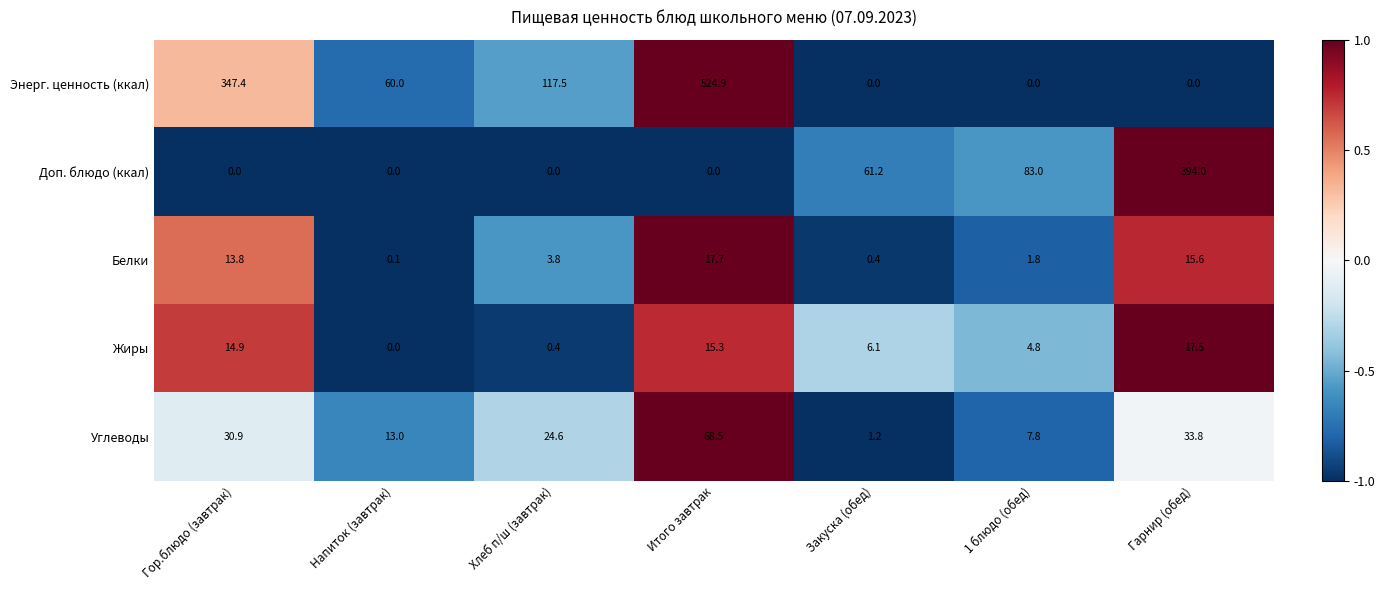

At how many categories does at least one series exceed 282?

3